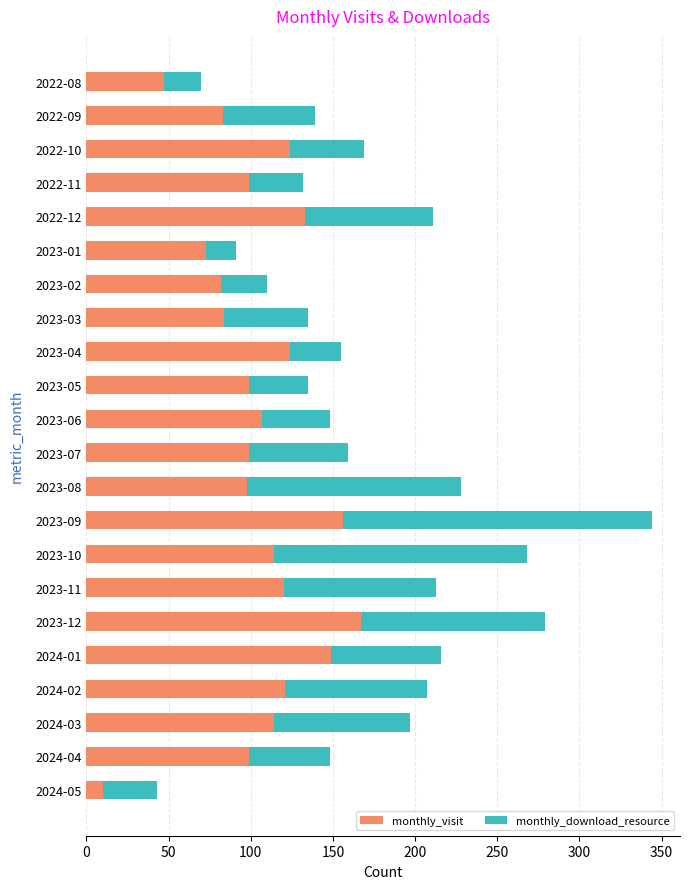

What is the total value across all series at 2023-01?

91